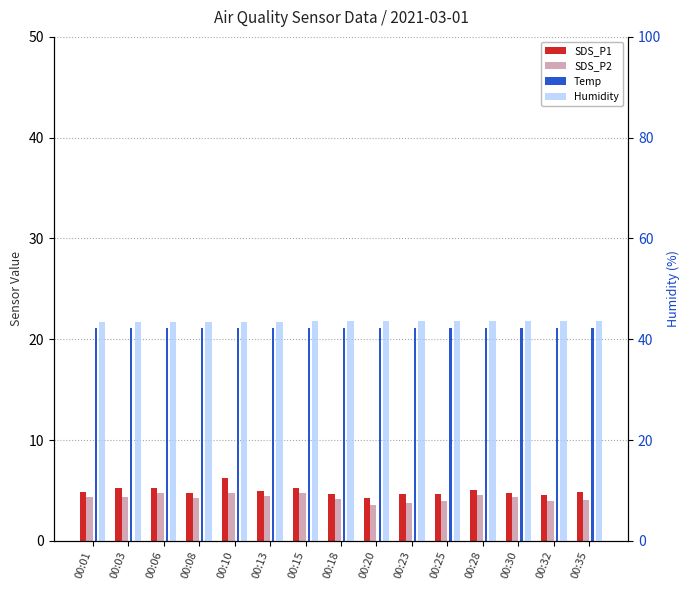

Reading left to right, transcribe all the data shown in this chart.

SDS_P1: 4.8	5.2	5.2	4.7	6.2	4.9	5.2	4.6	4.2	4.7	4.6	5.0	4.8	4.5	4.8
SDS_P2: 4.3	4.4	4.7	4.2	4.7	4.4	4.7	4.1	3.6	3.7	3.9	4.5	4.4	4.0	4.1
Temp: 21.1	21.1	21.1	21.1	21.1	21.1	21.1	21.1	21.1	21.1	21.1	21.1	21.1	21.1	21.1
Humidity: 43.4	43.4	43.4	43.4	43.5	43.5	43.6	43.6	43.6	43.6	43.6	43.7	43.7	43.7	43.7